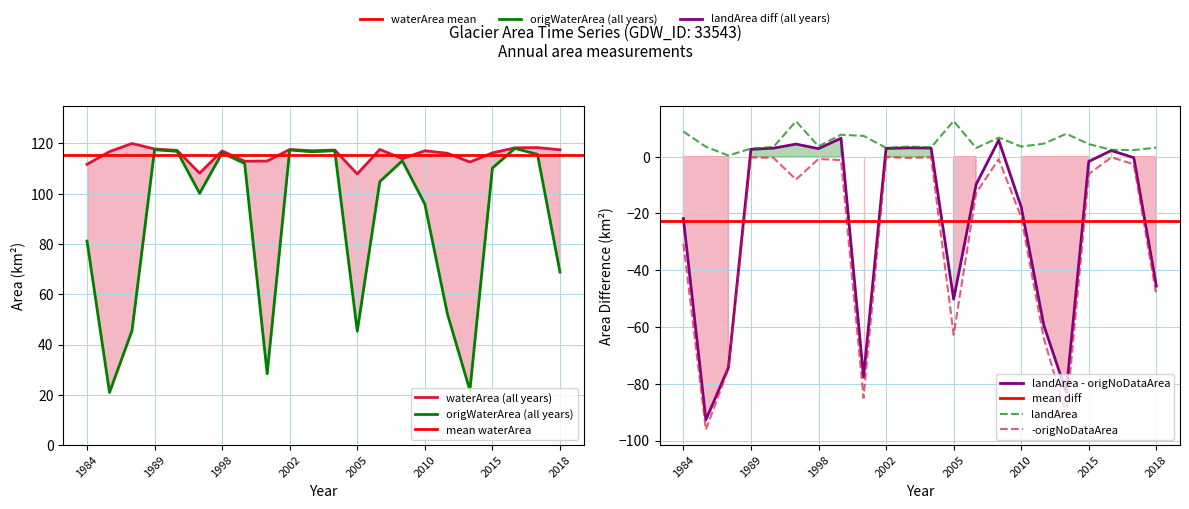

What is the average value of the origNoDataArea series?

-27.7